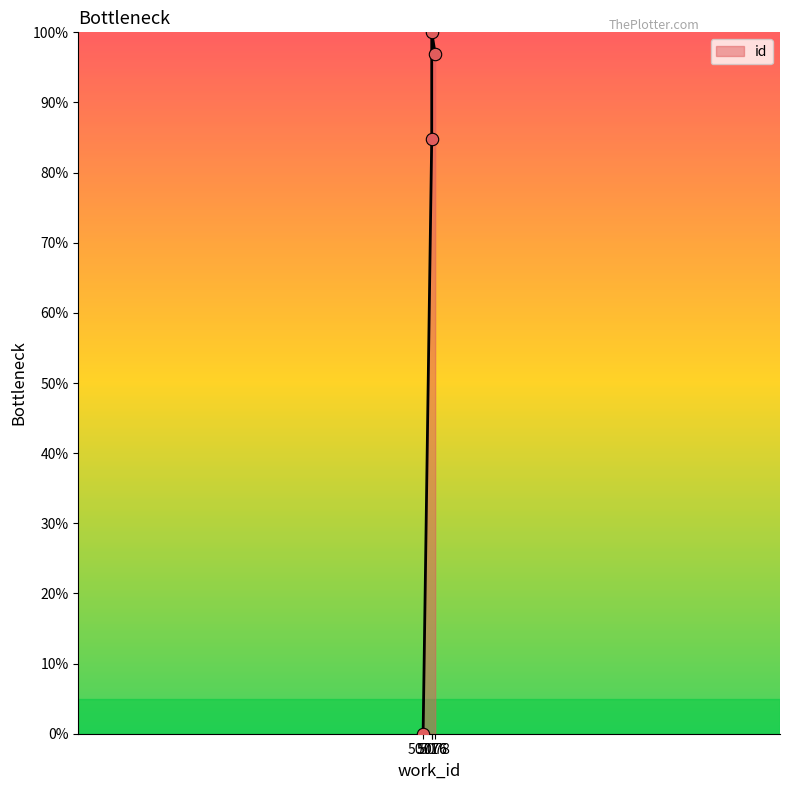

Between 5076 and 5071, which is larger?

5076